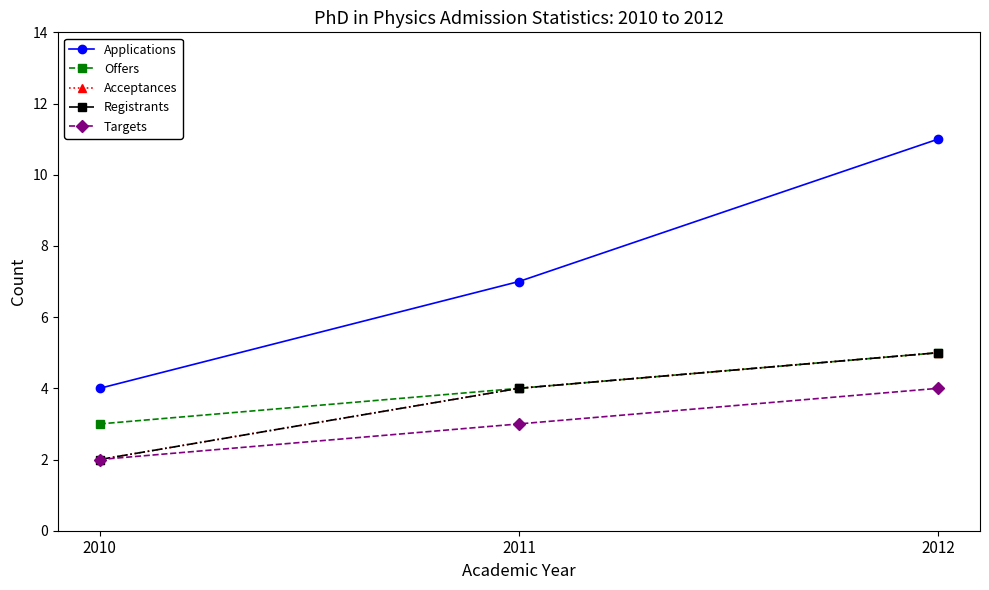

At which category is the sum across all series the highest?

2012